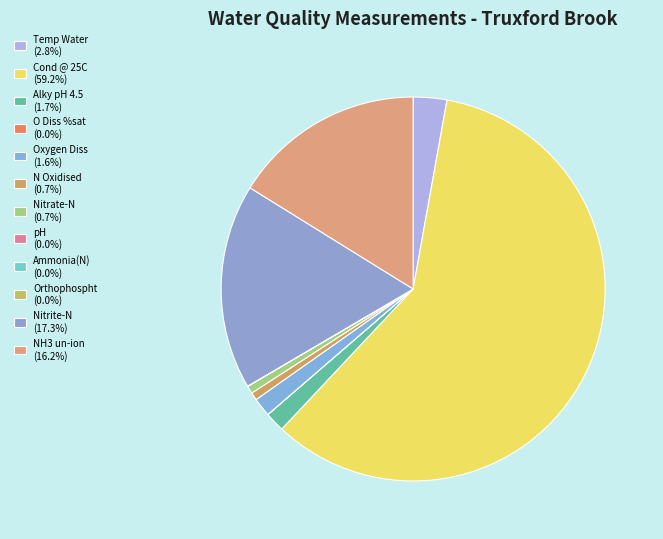

Which slice is the smallest?

Ammonia(N) (0.033)